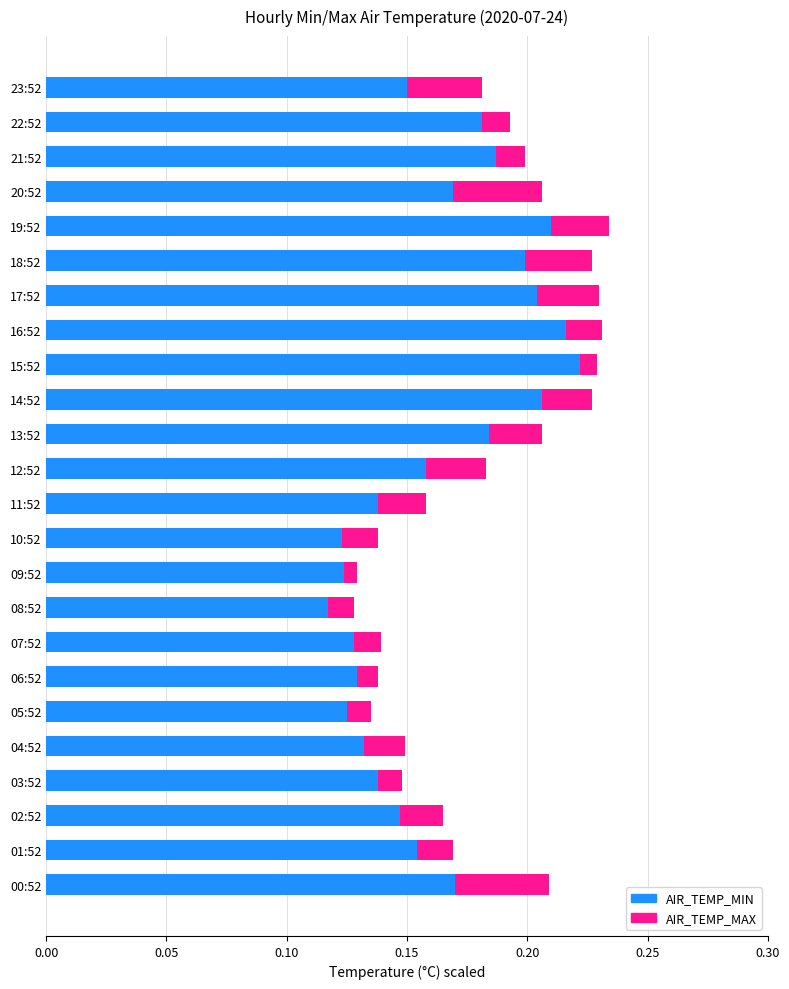

True or false: AIR_TEMP_MIN has a value of 0.2 at 22:52.

True